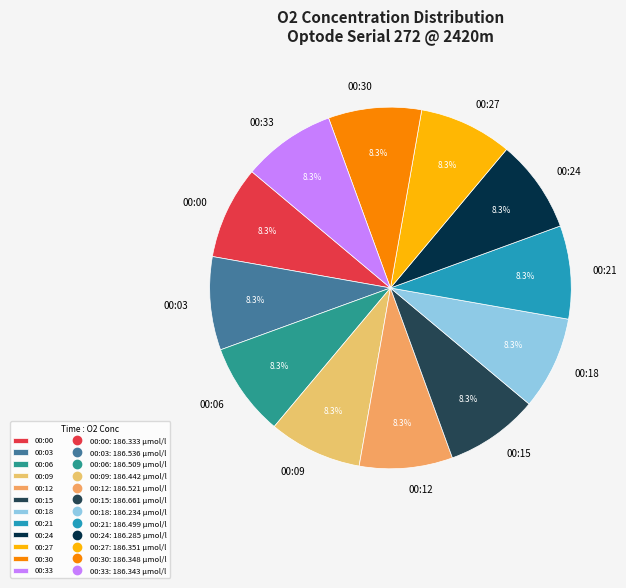

Does any single category account for the majority?

No